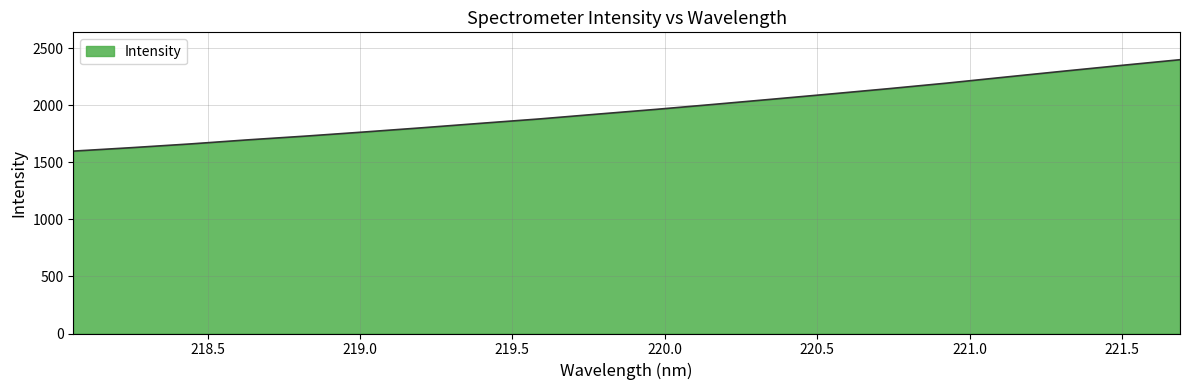

What is the minimum value shown in the chart?

1597.8